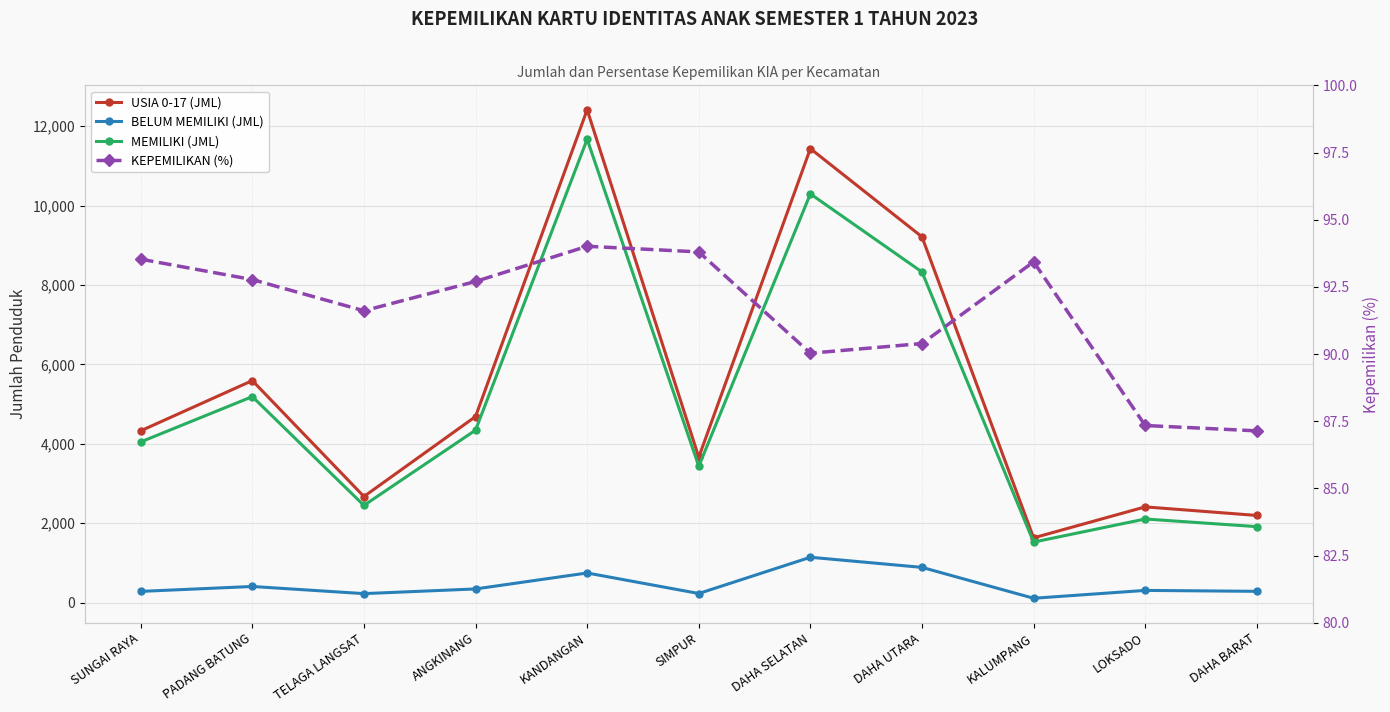

Which has a higher value, DAHA SELATAN or KALUMPANG?

DAHA SELATAN